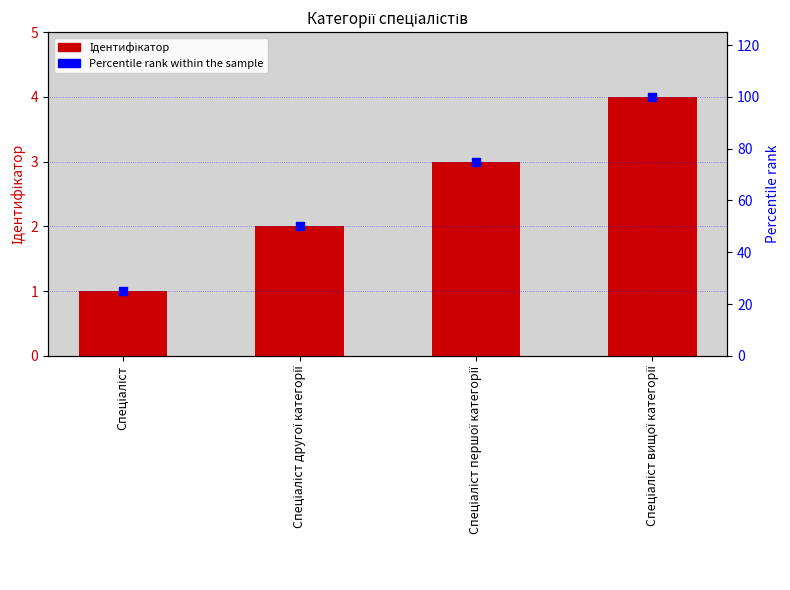

Which series reaches the minimum Y coordinate?

Ідентифікатор